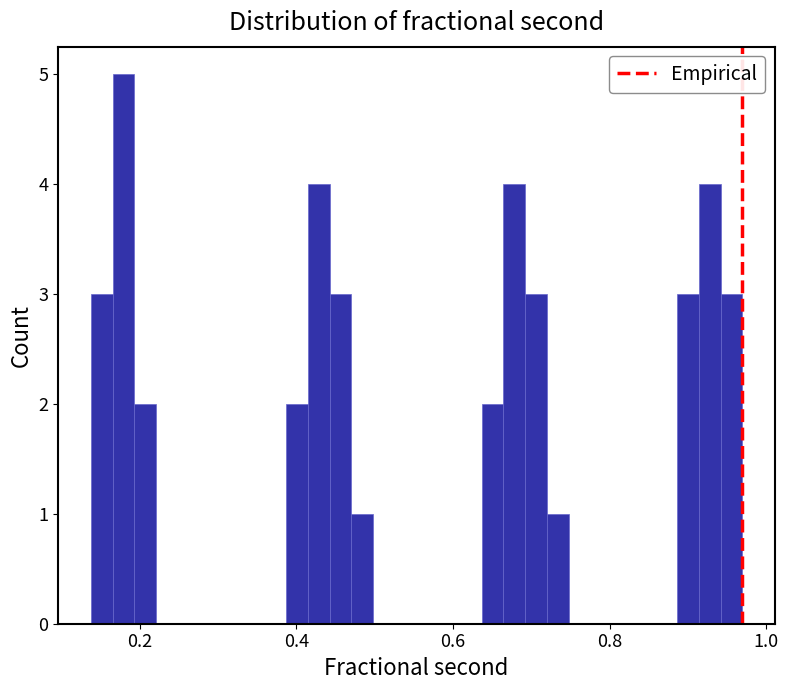

Around what value on the x-axis is the tallest bar? Give the approximate position of its centre, as read against the axis.

0.18